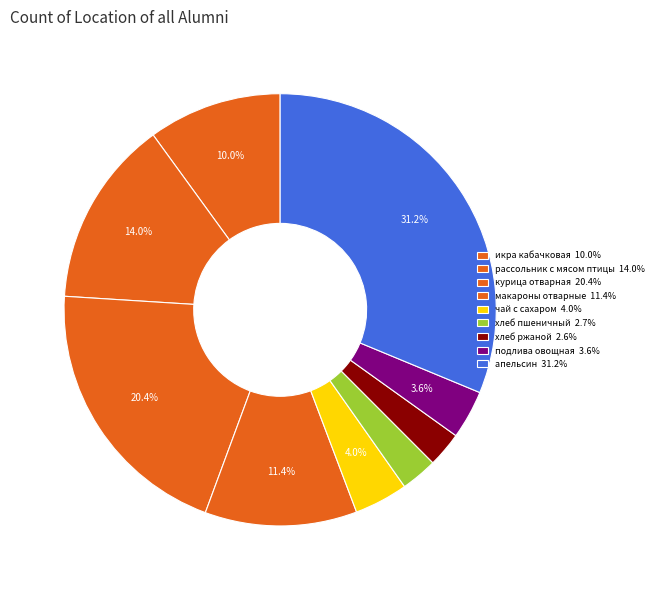

To the nearest percent, what is the combined percentage of курица отварная and икра кабачковая?

30%